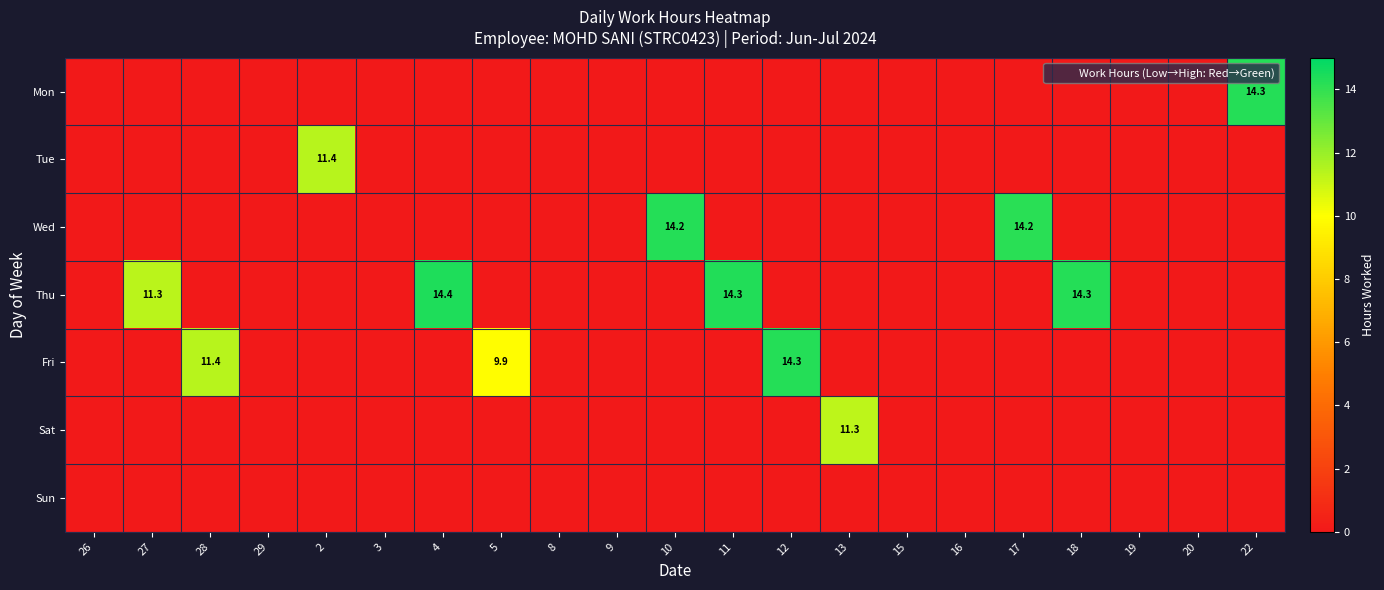

Which has a higher value, 28 or 8?

28